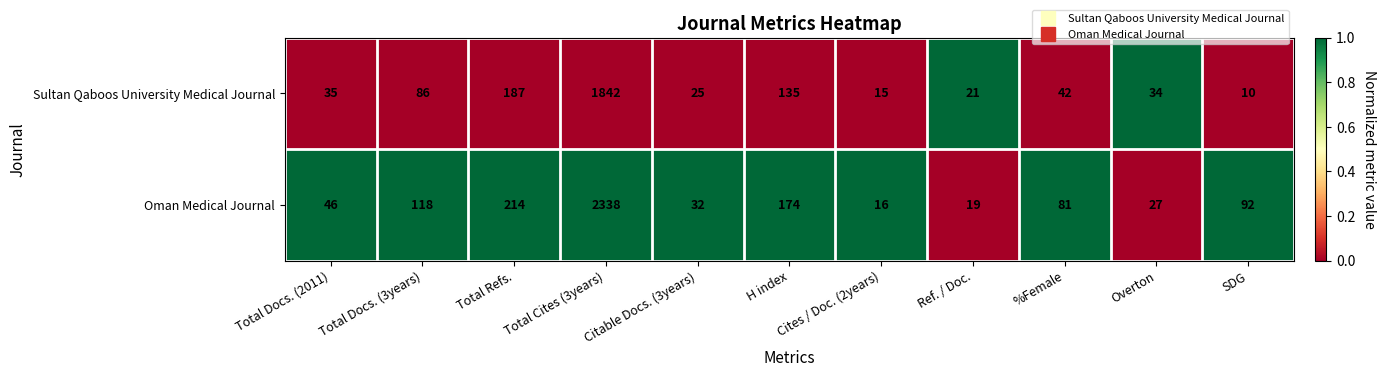

The value of Oman Medical Journal at Total Refs. is 81. True or false?

False